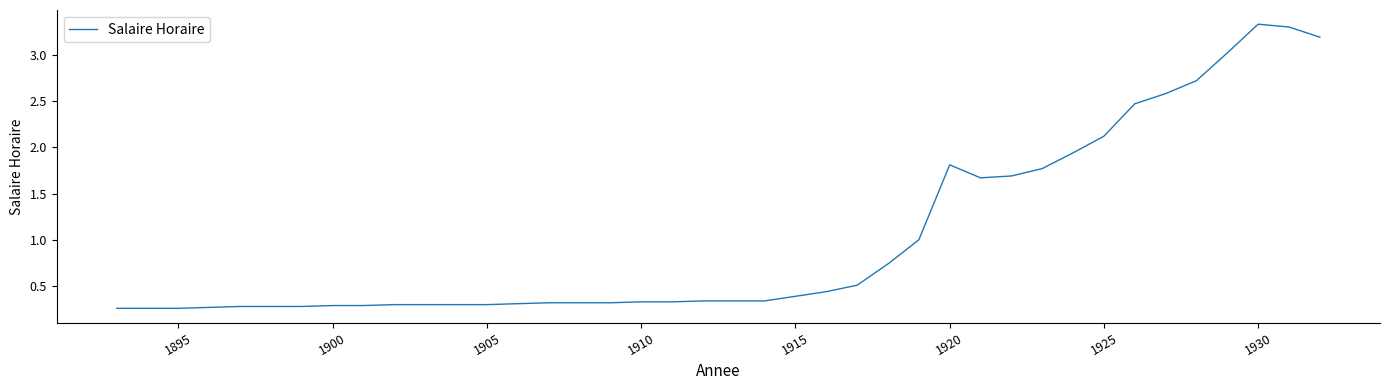

What is the difference between the maximum and second lowest values?

3.1